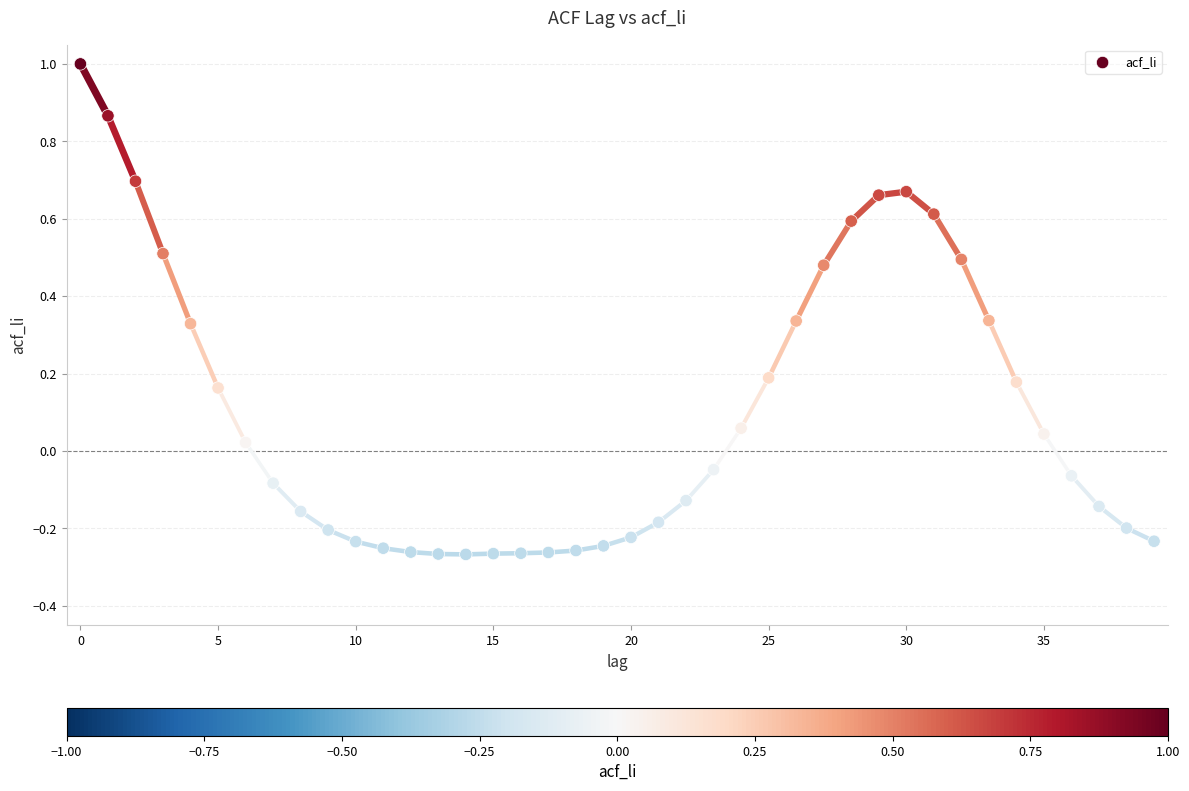

What is the range of Y values (max minus min)?

1.3